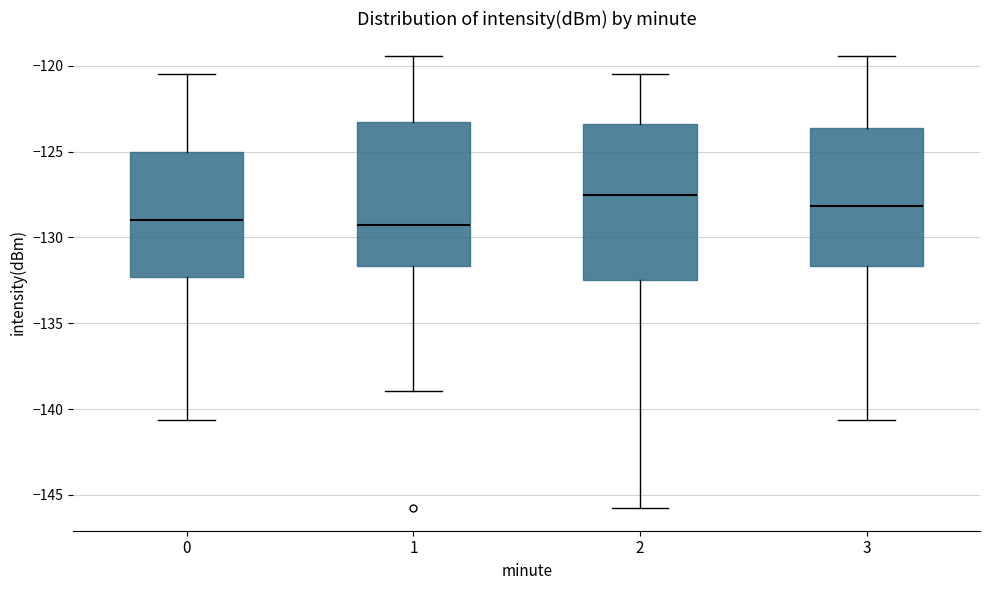

Which box's median line is the highest?

2